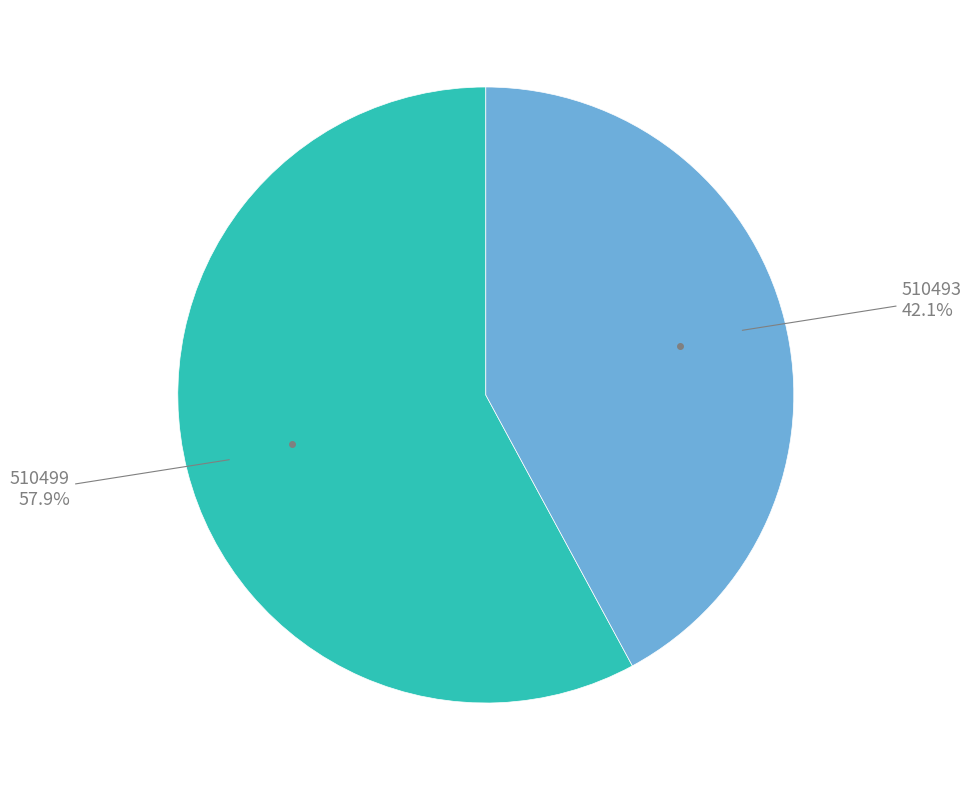

How many slices are in this pie chart?

2